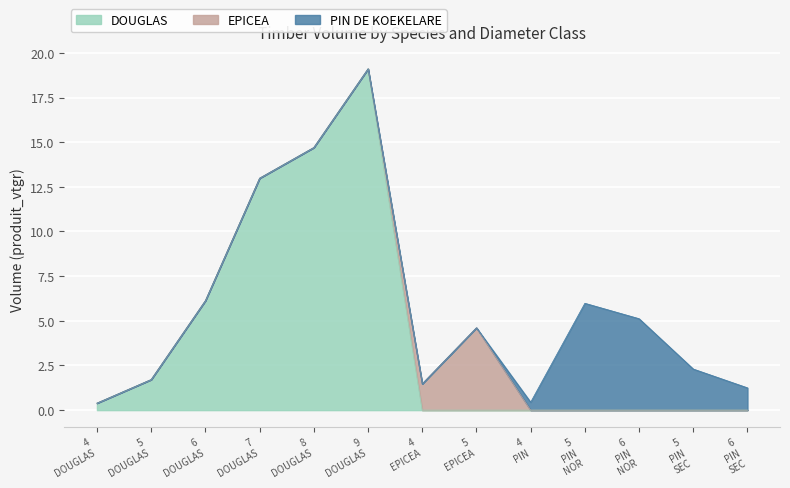

True or false: PIN DE KOEKELARE and DOUGLAS intersect in this chart.

False